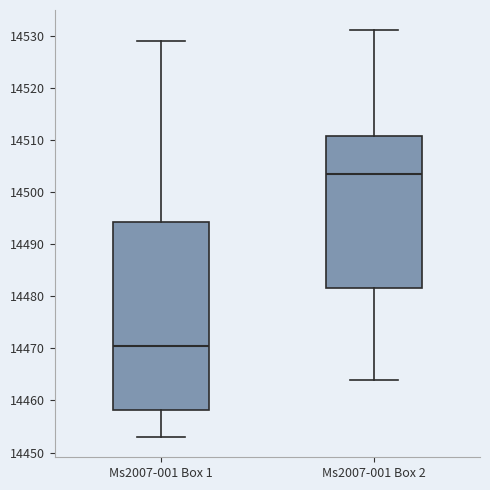

Reading left to right, read every box against the y-axis: the position of its median line, the range the box covers, and the ends of its whiskers. The values are not printed on the chart, so give them approximately, as read against the axis.

Ms2007-001 Box 1: median 14471, box 14458 to 14494, whiskers 14453 to 14529
Ms2007-001 Box 2: median 14504, box 14482 to 14511, whiskers 14464 to 14531